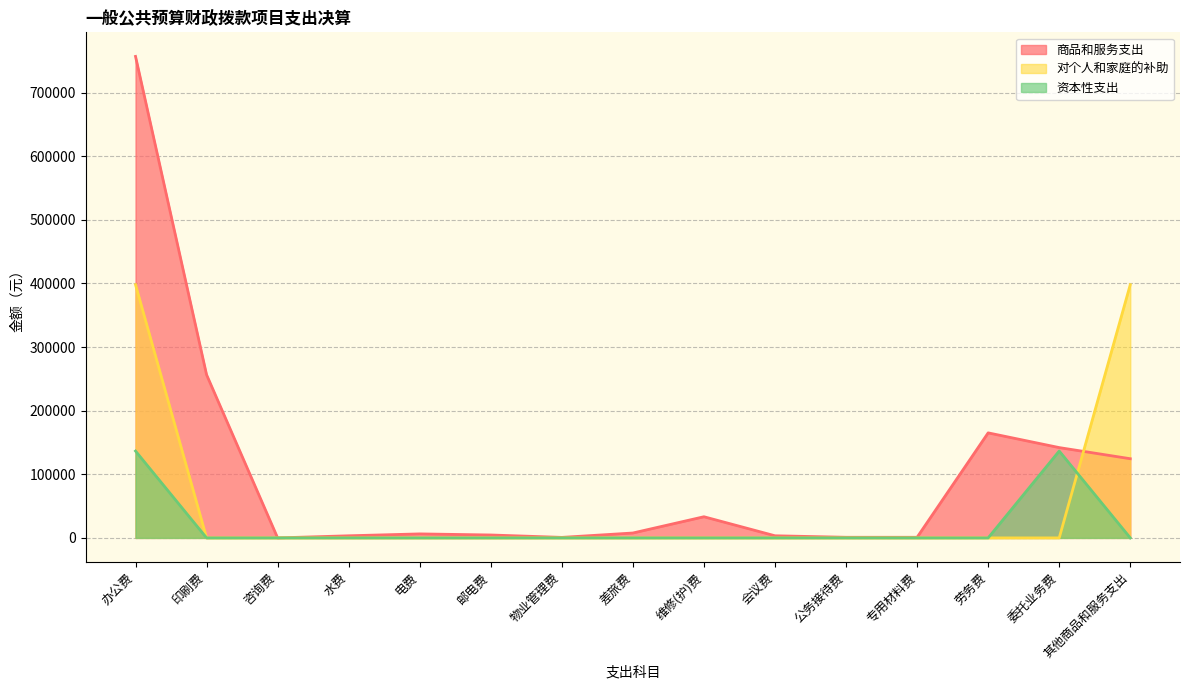

Does the chart have visible grid lines?

Yes